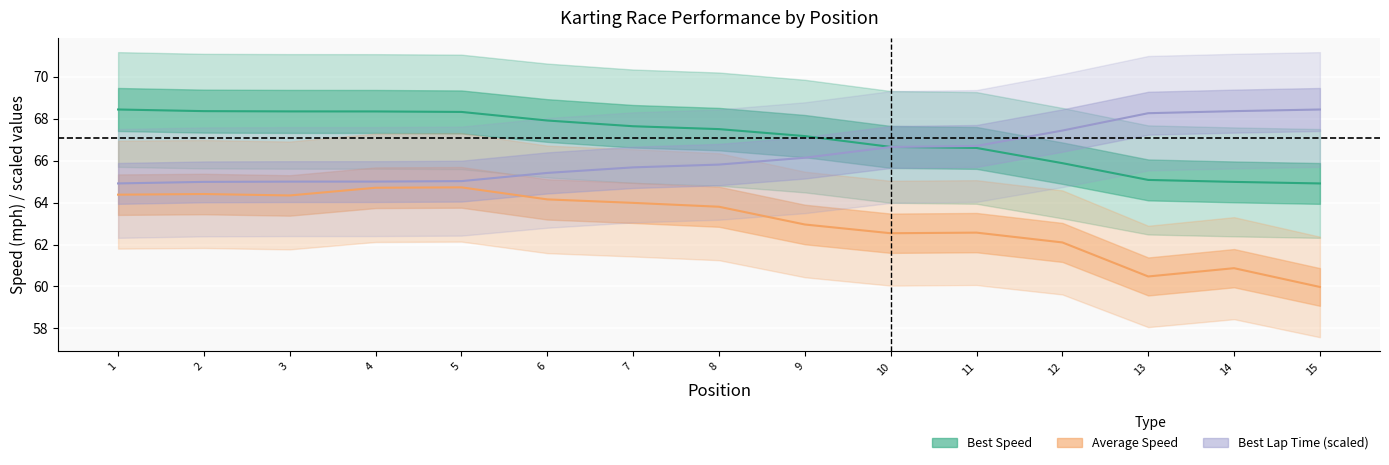

What is the difference between the second highest and minimum values in the Best Lap Time (scaled) series?

3.5